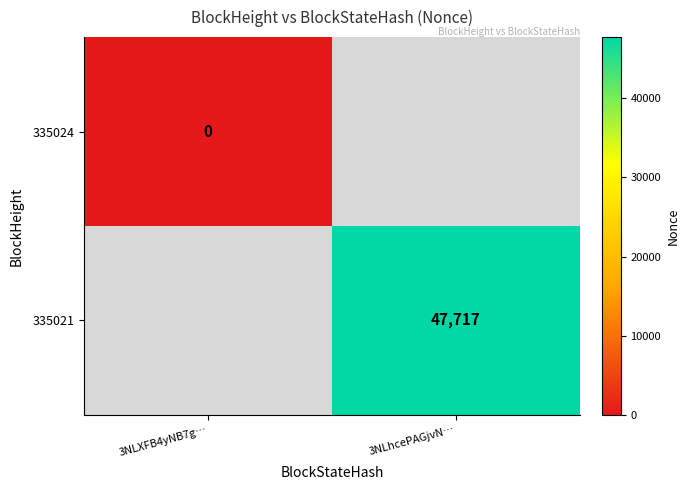

The value of 335021 at 3NLhcePAGjvN… is 47717. True or false?

True